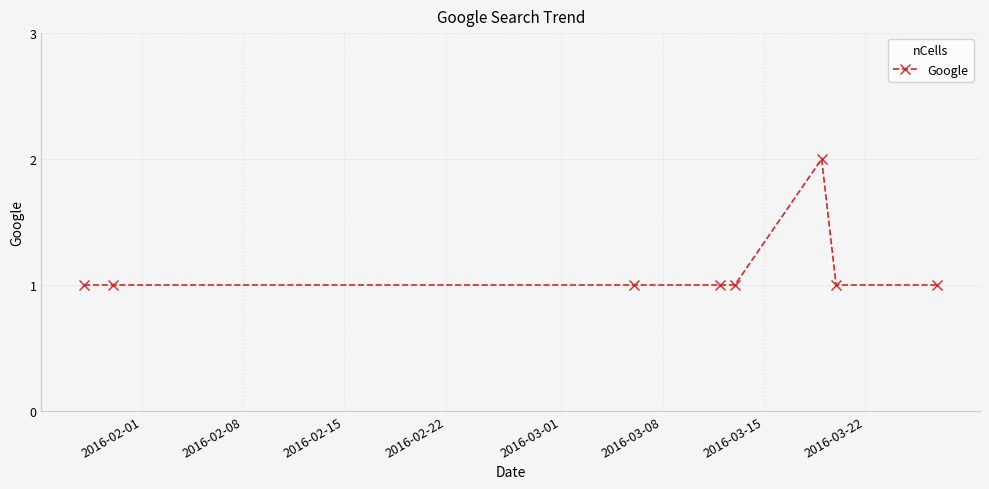

What is the value of the 8th point from the left?

1